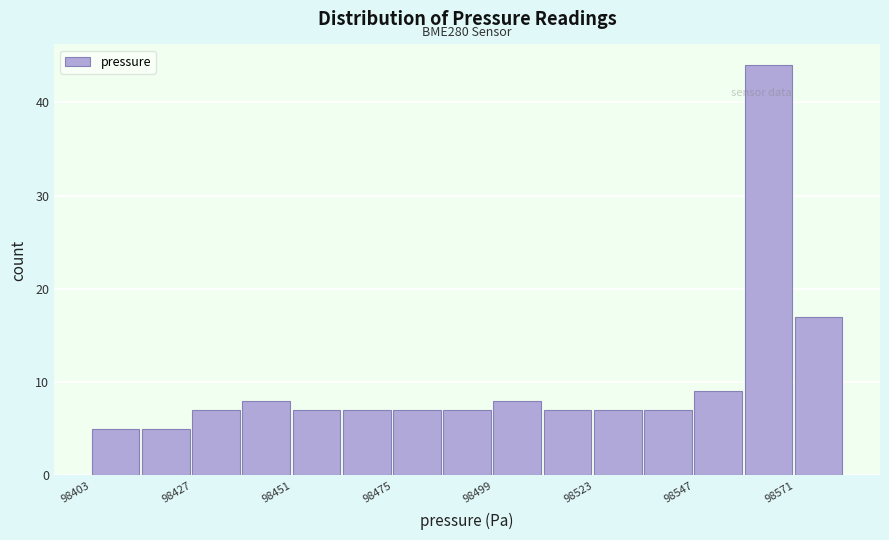

Read against the x-axis, roughly where is the centre of the tallest bar?

98565